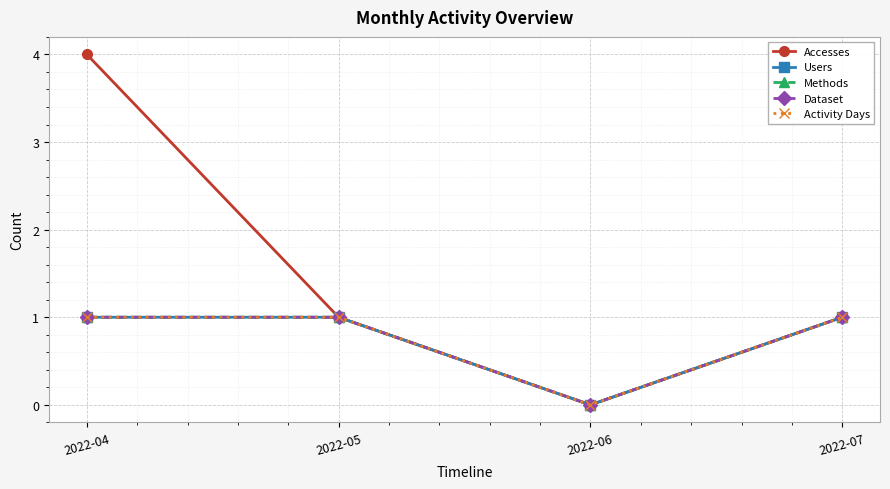

Reading left to right, extract all data points from this chart.

Accesses: 4	1	0	1
Users: 1	1	0	1
Methods: 1	1	0	1
Dataset: 1	1	0	1
Activity Days: 1	1	0	1